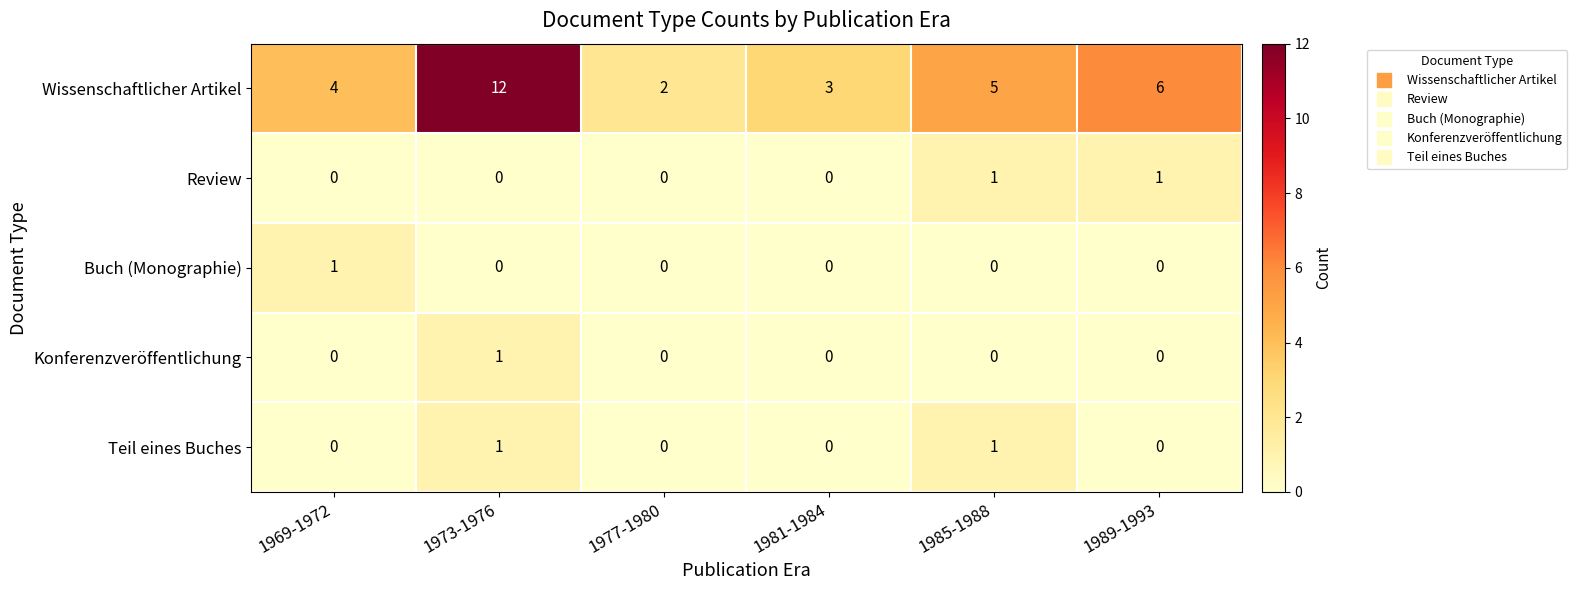

Reading left to right, transcribe all the data shown in this chart.

Wissenschaftlicher Artikel: 1969-1972=4	1973-1976=12	1977-1980=2	1981-1984=3	1985-1988=5	1989-1993=6
Review: 1969-1972=0	1973-1976=0	1977-1980=0	1981-1984=0	1985-1988=1	1989-1993=1
Buch (Monographie): 1969-1972=1	1973-1976=0	1977-1980=0	1981-1984=0	1985-1988=0	1989-1993=0
Konferenzveröffentlichung: 1969-1972=0	1973-1976=1	1977-1980=0	1981-1984=0	1985-1988=0	1989-1993=0
Teil eines Buches: 1969-1972=0	1973-1976=1	1977-1980=0	1981-1984=0	1985-1988=1	1989-1993=0